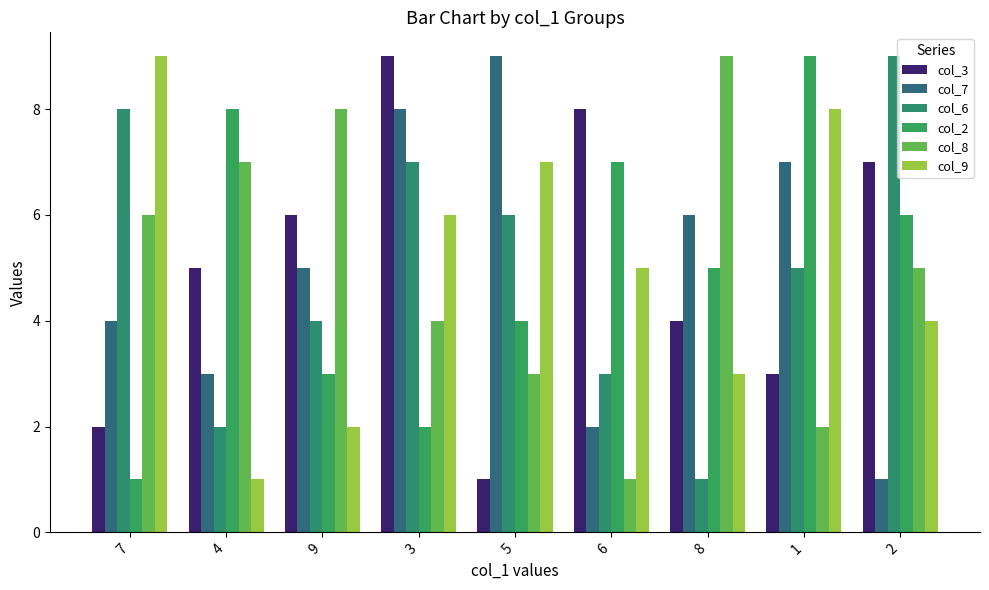

Reading left to right, transcribe all the data shown in this chart.

col_3: 2	5	6	9	1	8	4	3	7
col_7: 4	3	5	8	9	2	6	7	1
col_6: 8	2	4	7	6	3	1	5	9
col_2: 1	8	3	2	4	7	5	9	6
col_8: 6	7	8	4	3	1	9	2	5
col_9: 9	1	2	6	7	5	3	8	4